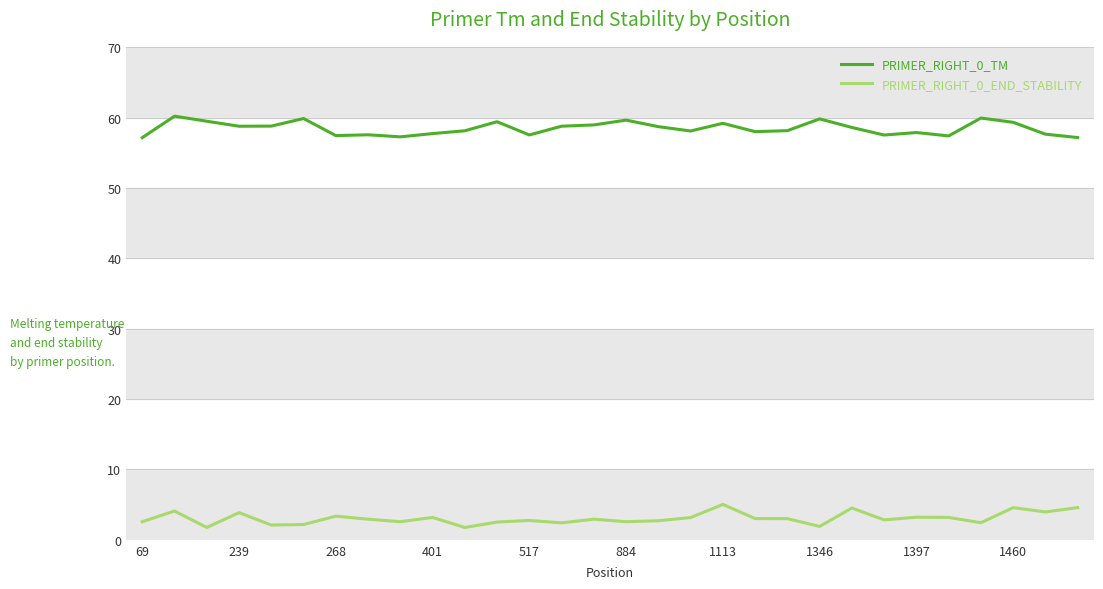

True or false: PRIMER_RIGHT_0_TM and PRIMER_RIGHT_0_END_STABILITY intersect in this chart.

False